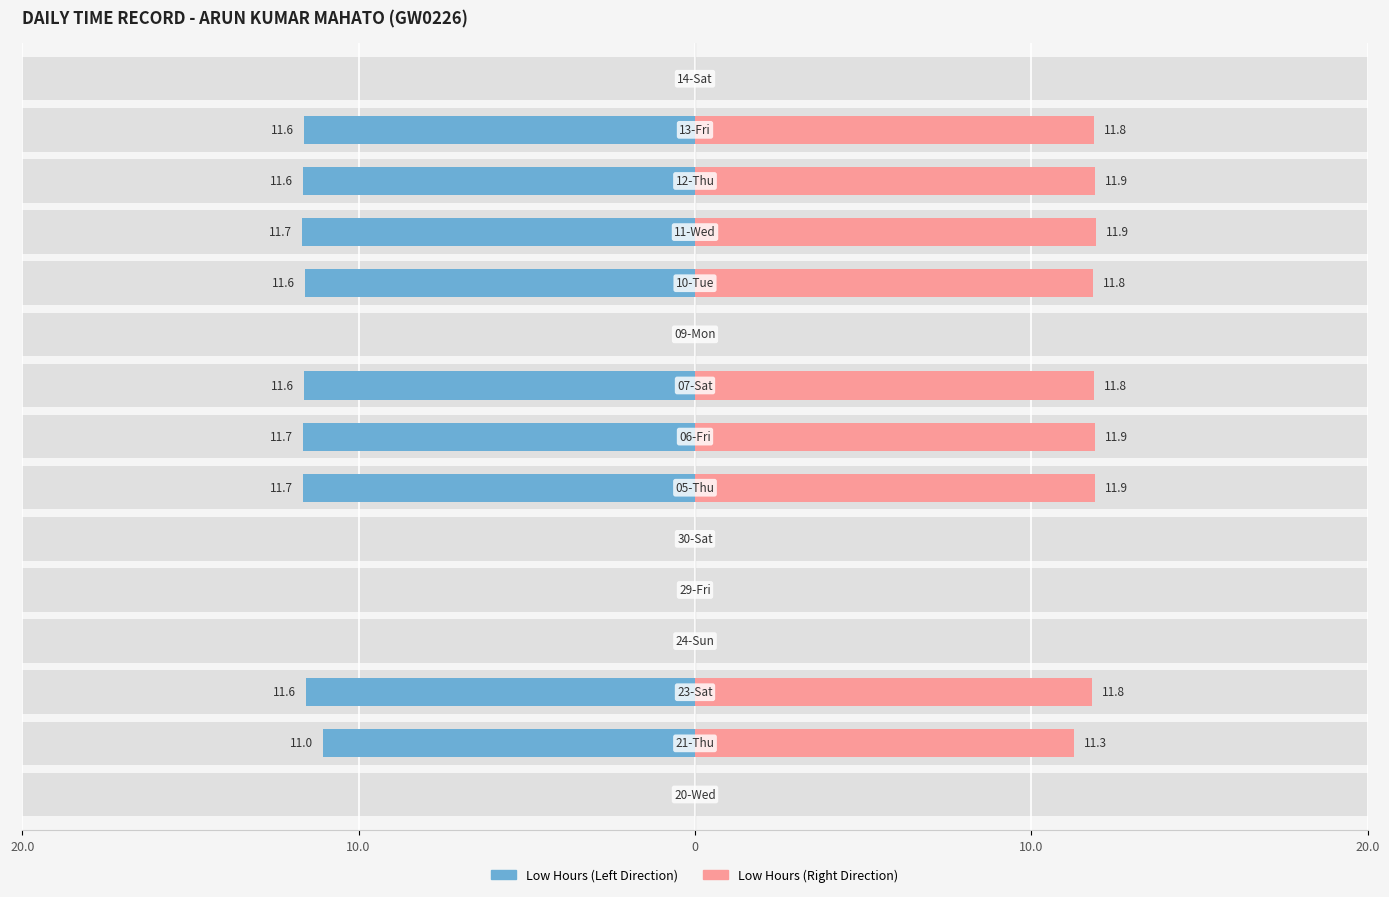

Is it true that Low Hours (Right) equals 0.0 at 14?

True